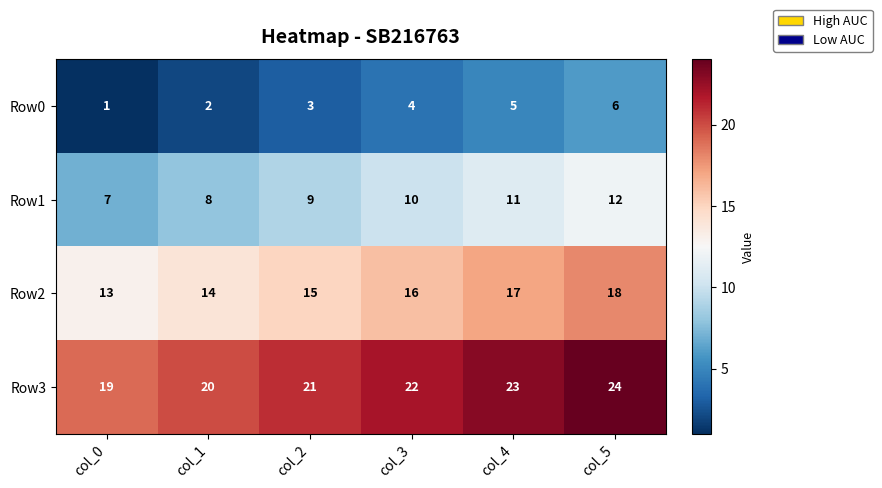

The value of Row3 at col_0 is 19. True or false?

True